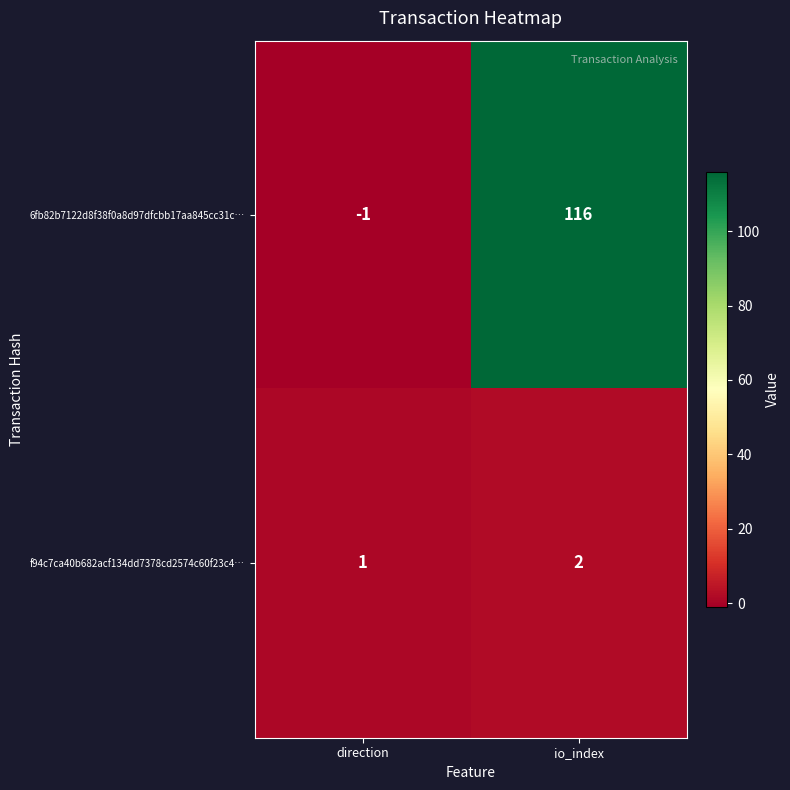

List the series in order of their peak value, highest first.

6fb82b7122d8f38f0a8d97dfcbb17aa845cc31c…, f94c7ca40b682acf134dd7378cd2574c60f23c4…